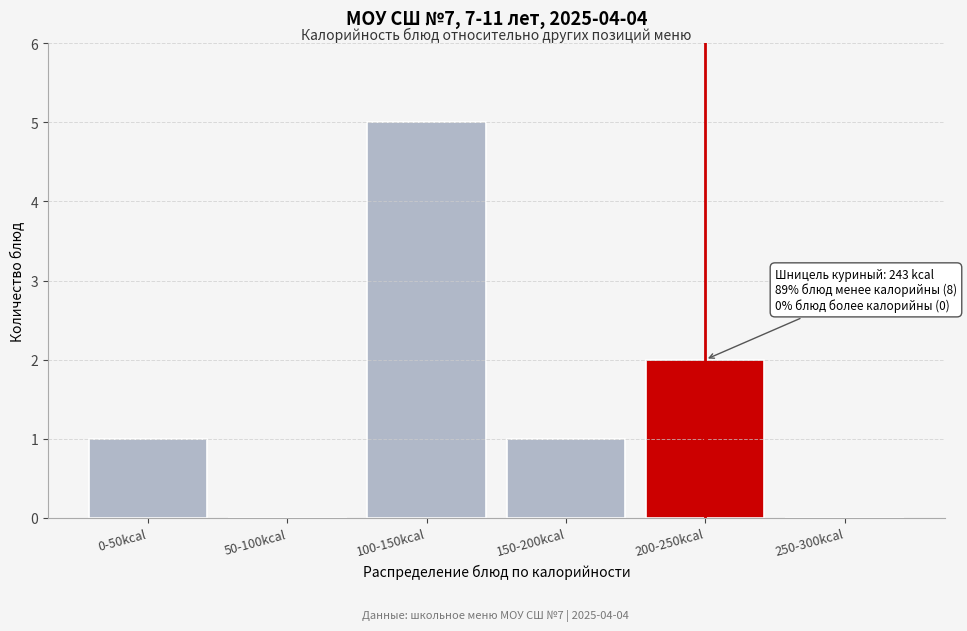

Reading right to left, extract all data points from this chart.

250-300kcal=0	200-250kcal=2	150-200kcal=1	100-150kcal=5	50-100kcal=0	0-50kcal=1